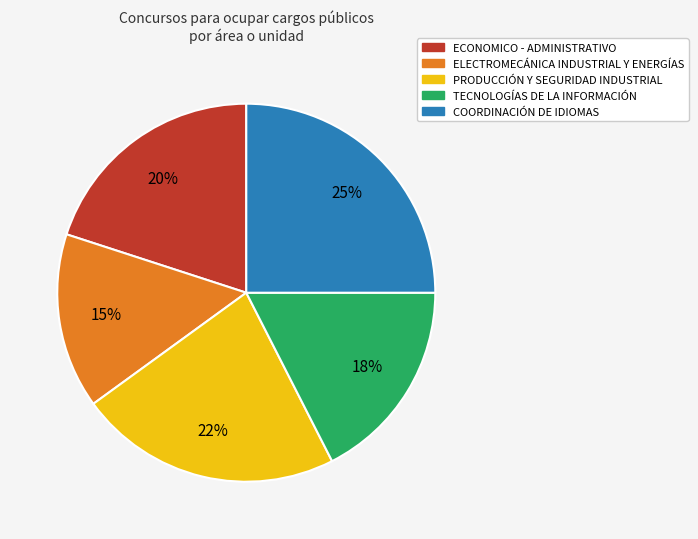

Does TECNOLOGÍAS DE LA INFORMACIÓN represent more than half of the total?

No